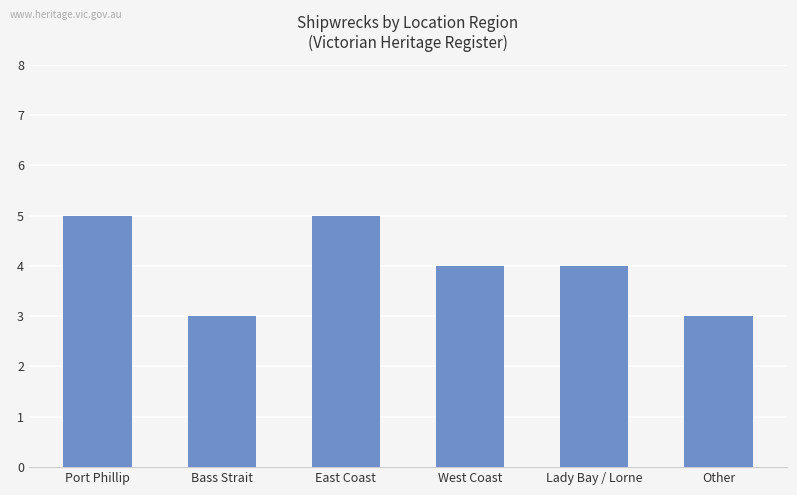

What is the label of the 6th bar from the left?

Other